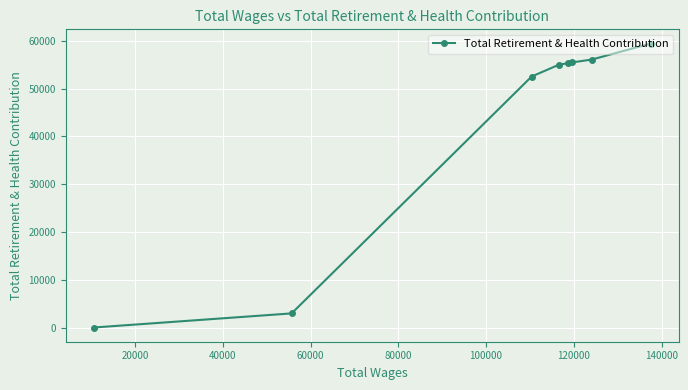

What is the greatest value displayed?

59428